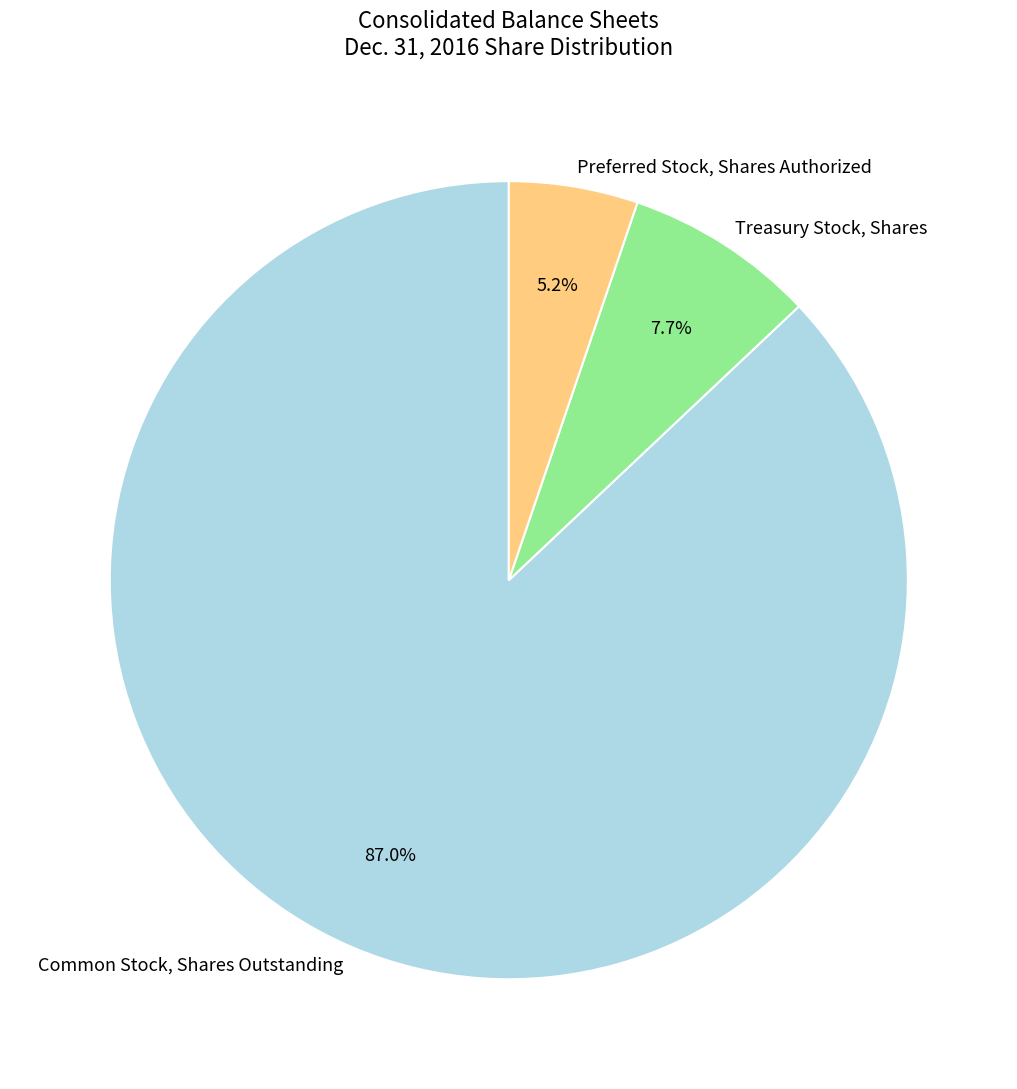

Is the sum of Preferred Stock, Shares Authorized and Treasury Stock, Shares greater than half?

No